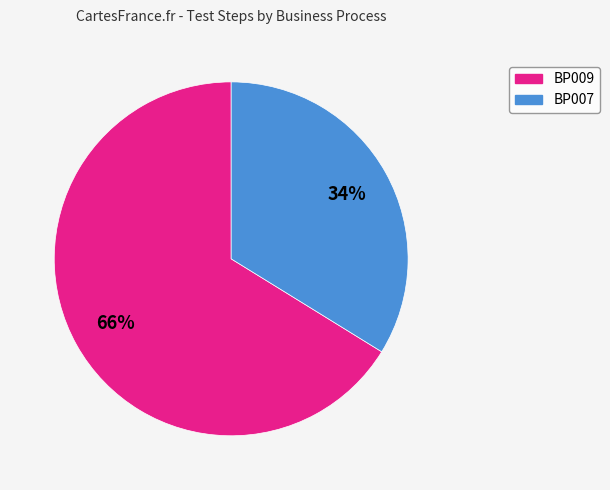

Between BP009 and BP007, which is larger?

BP009